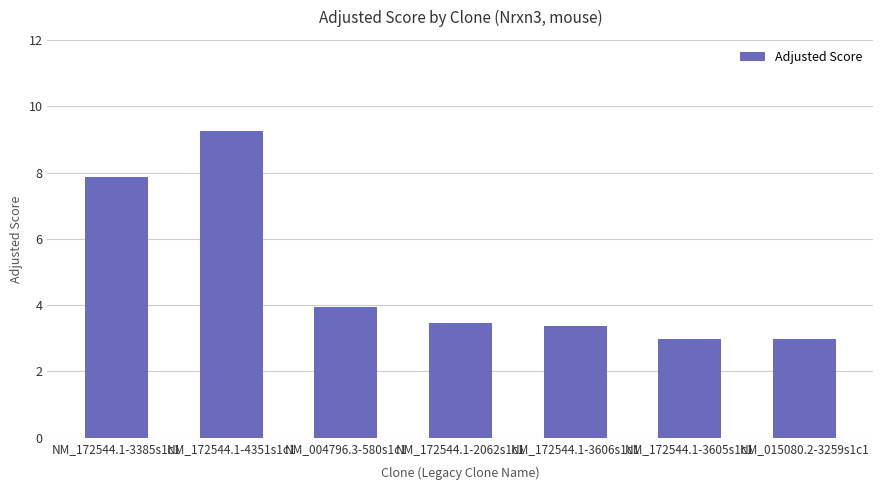

How many categories are shown in the chart?

7